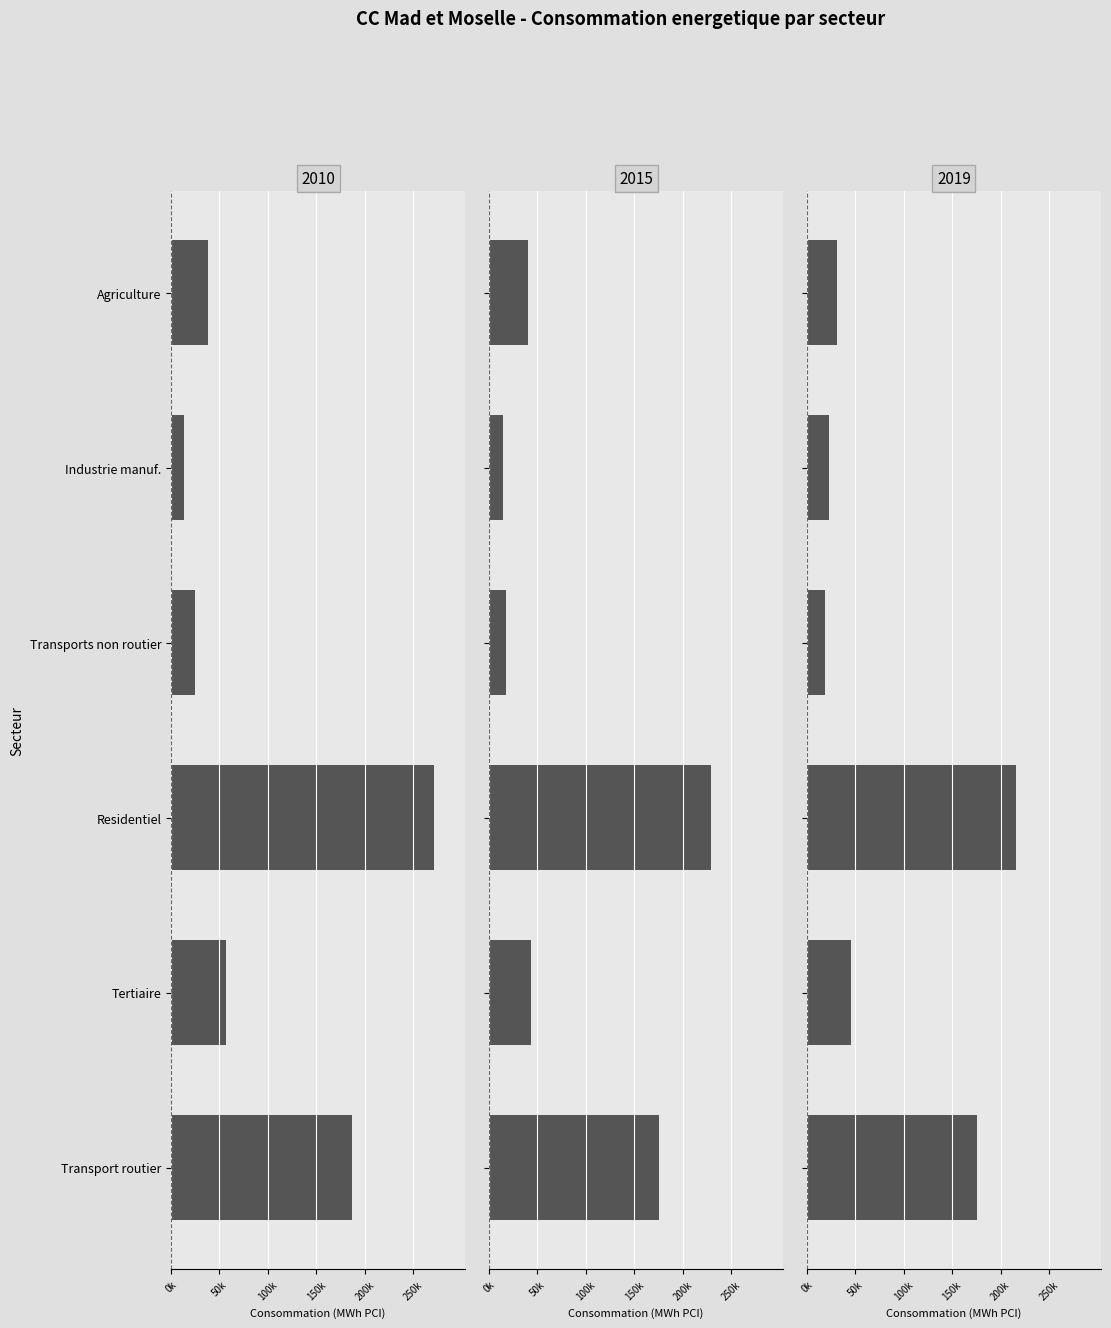

Are the bars horizontal?

Yes